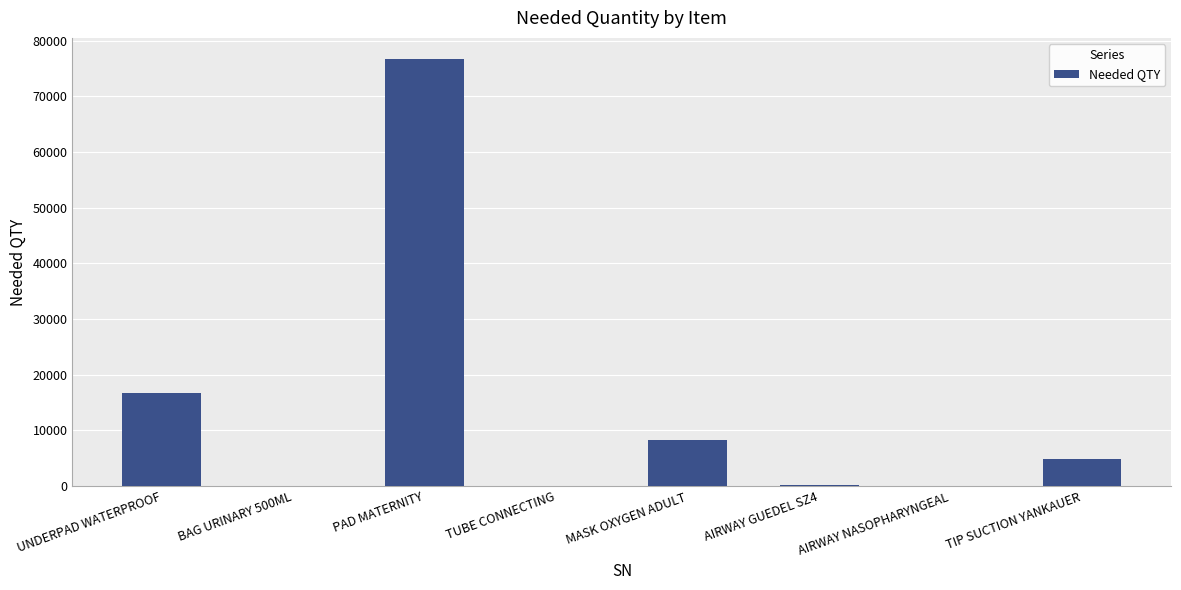

At which label is the value closest to 38336?

UNDERPAD WATERPROOF